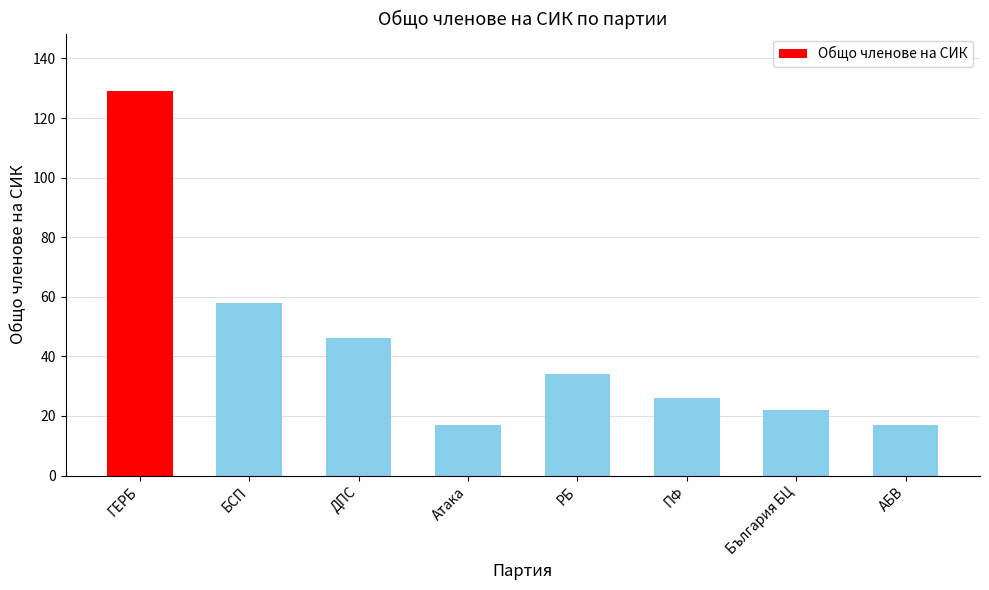

Which category has the highest value across all series?

ГЕРБ